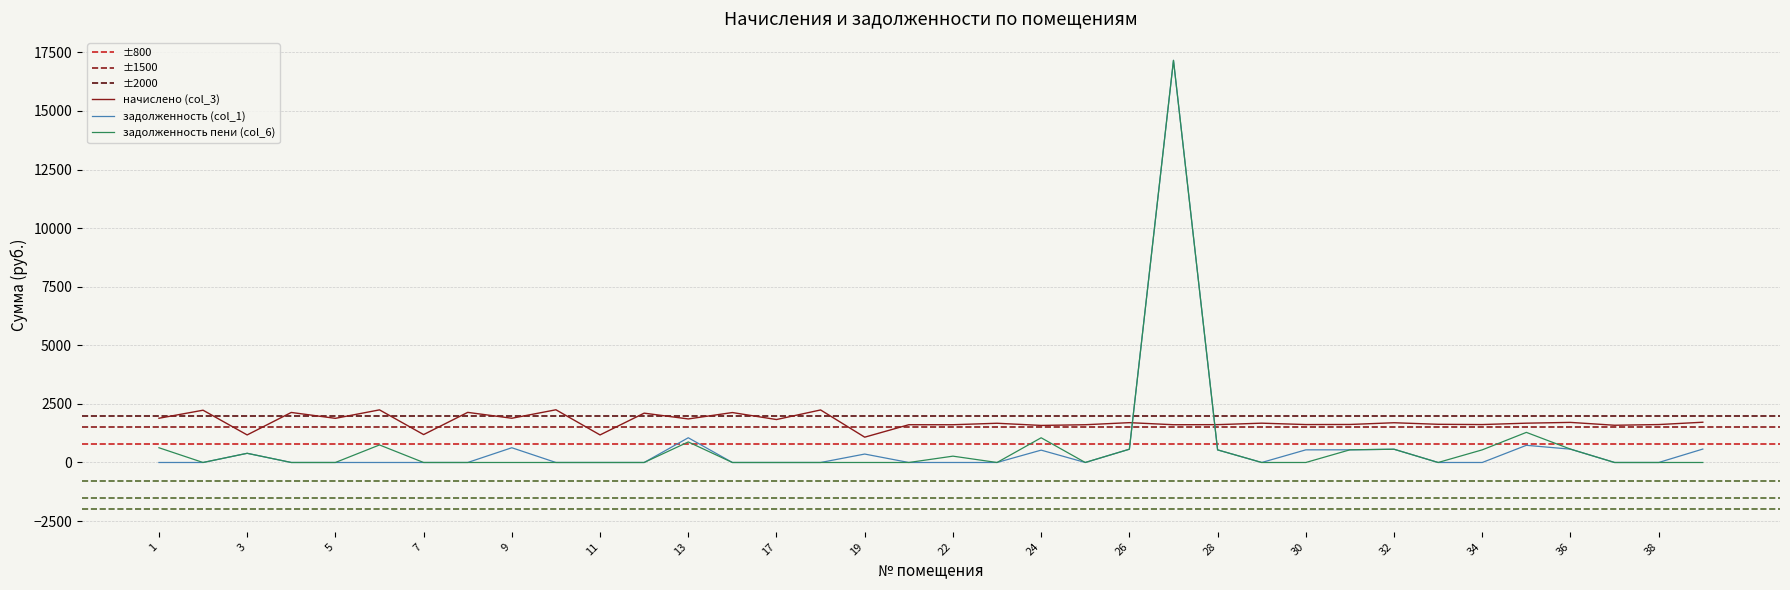

At which label does начислено (col_3) first exceed 1677?

1